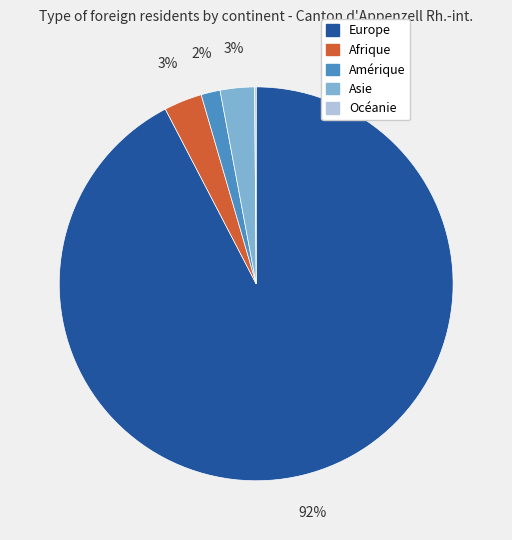

Between Asie and Europe, which is larger?

Europe